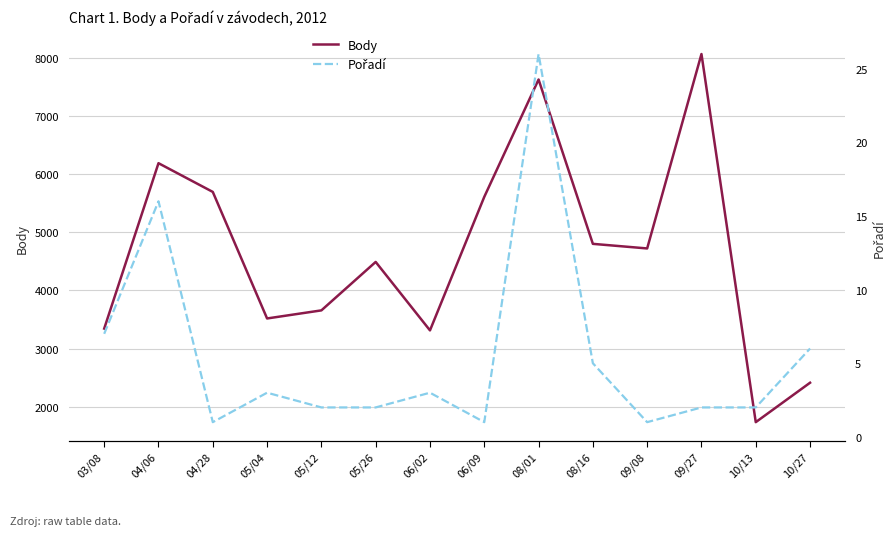

Is it true that Pořadí equals 2 at 09/27?

True